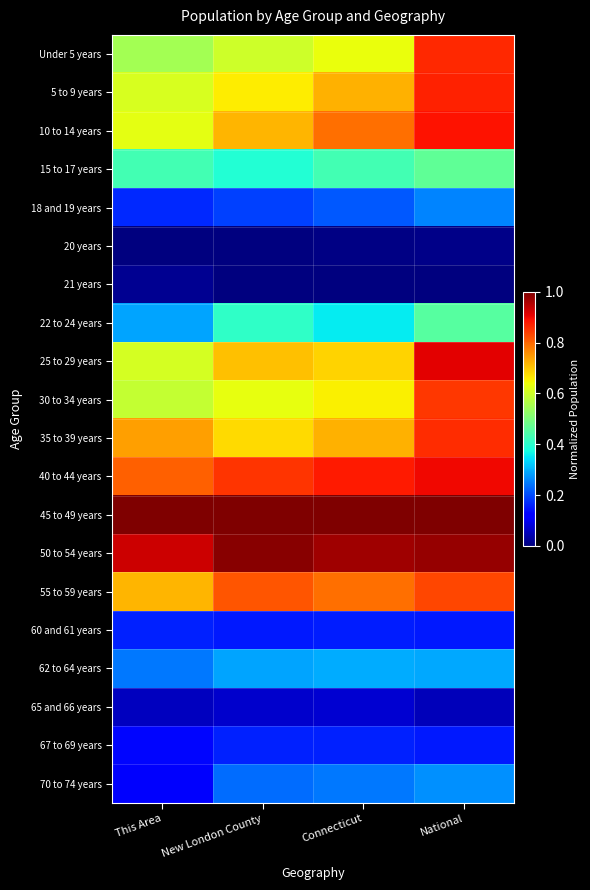

At which category is the sum across all series the highest?

National